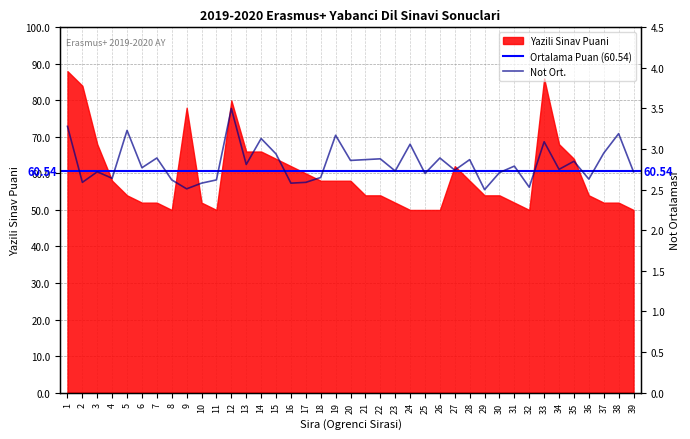

The chart shows a value of 2.7 at 23. True or false?

True